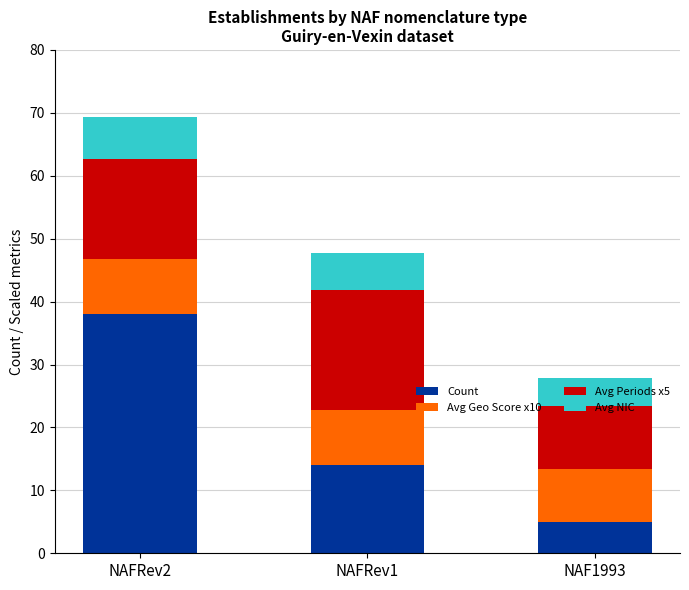

List the labels in order of Count value, largest first.

NAFRev2, NAFRev1, NAF1993